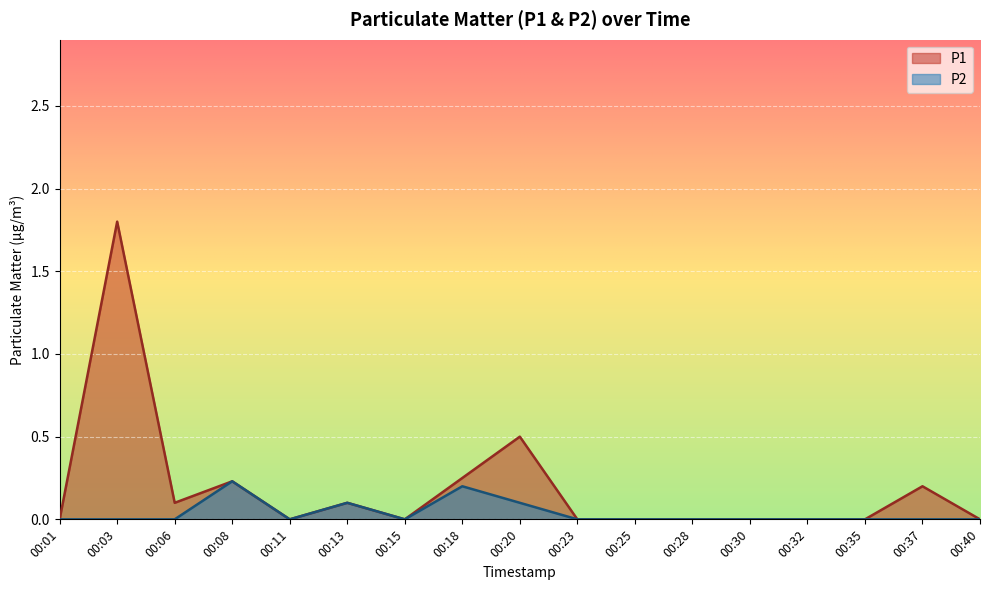

Which label corresponds to the smallest value in the chart?

00:01